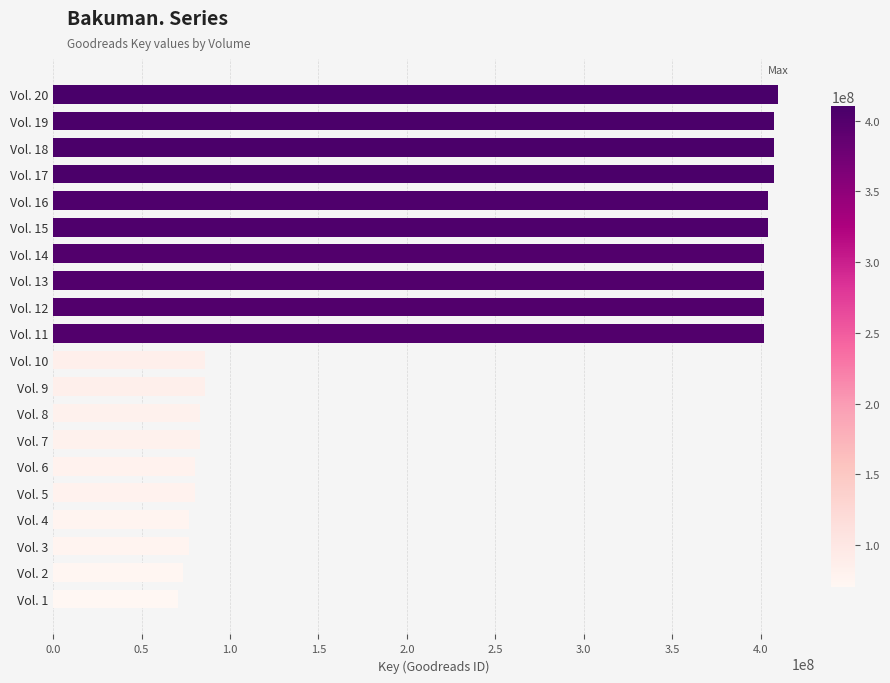

What is the value of the 5th bar from the top?

404139163